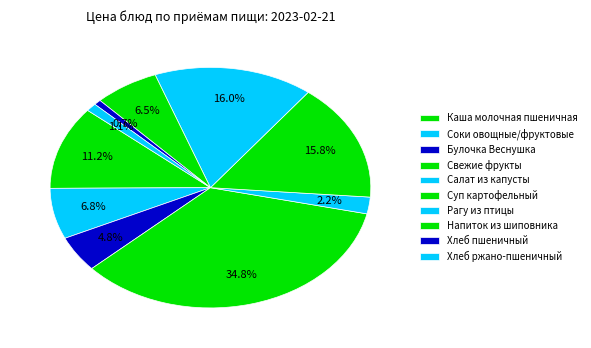

Rank the categories by value from highest to lowest.

Свежие фрукты, Рагу из птицы, Суп картофельный, Каша молочная пшеничная, Соки овощные/фруктовые, Напиток из шиповника, Булочка Веснушка, Салат из капусты, Хлеб ржано-пшеничный, Хлеб пшеничный